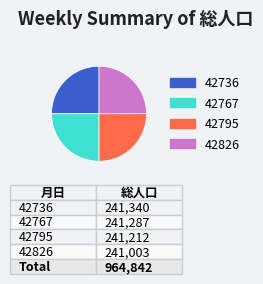

Is there a majority slice in this chart?

No